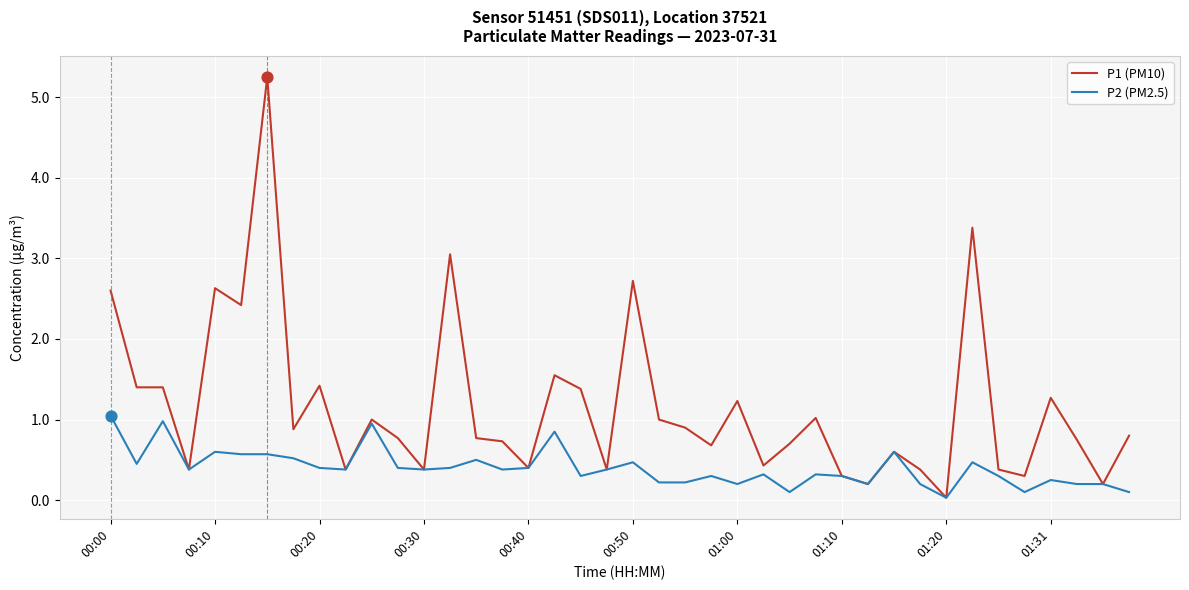

List the series in order of their overall mean, lowest first.

P2 (PM2.5), P1 (PM10)